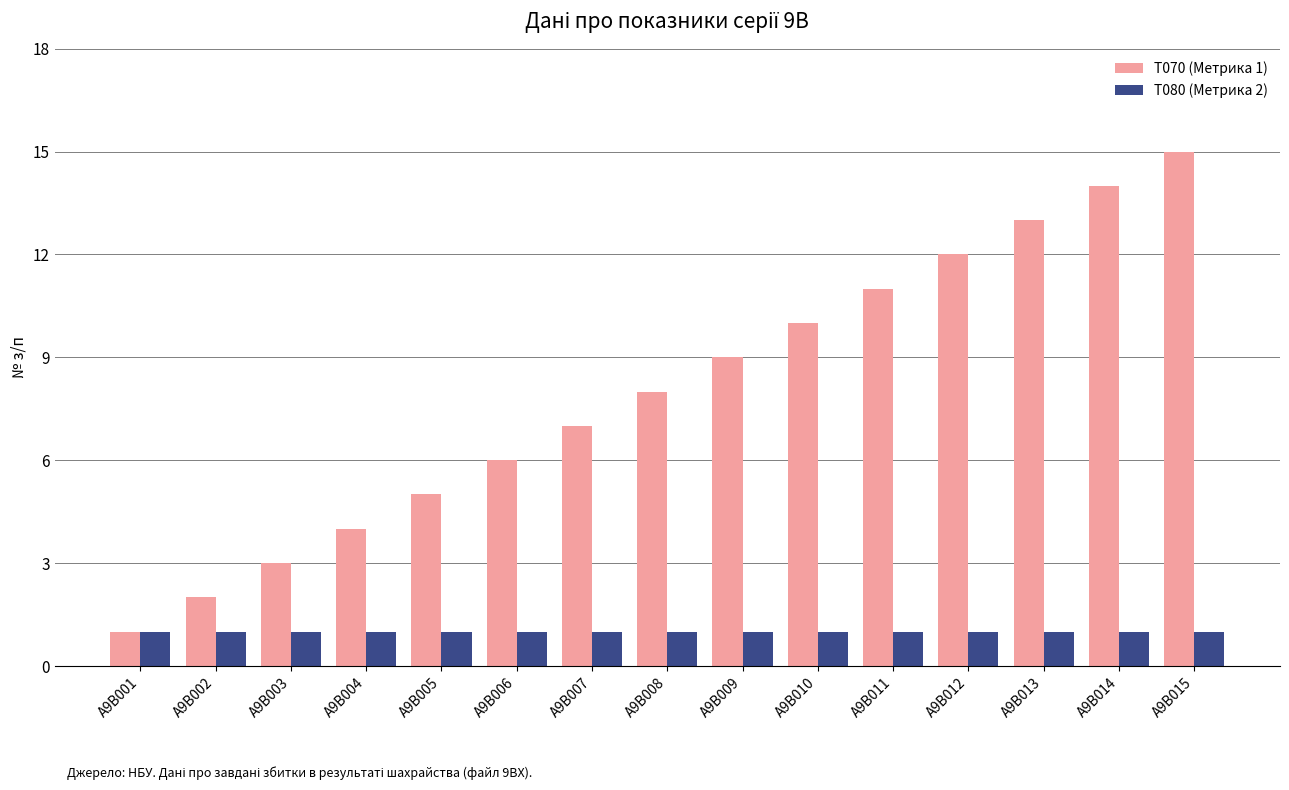

Is the value of T080 (Метрика 2) at A9B011 greater than the value of T070 (Метрика 1) at A9B014?

No